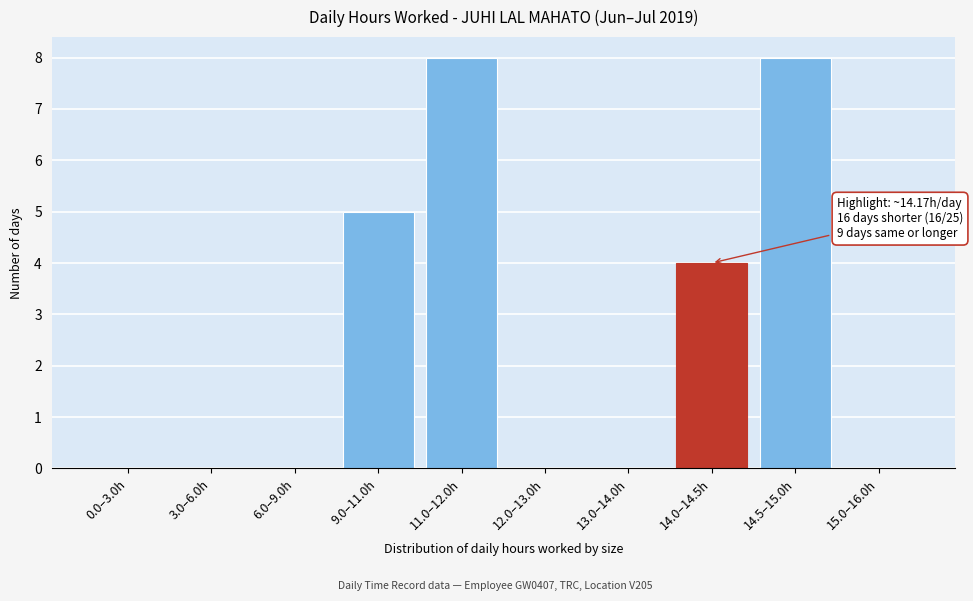

Reading left to right, extract all data points from this chart.

0.0–3.0h=0	3.0–6.0h=0	6.0–9.0h=0	9.0–11.0h=5	11.0–12.0h=8	12.0–13.0h=0	13.0–14.0h=0	14.0–14.5h=4	14.5–15.0h=8	15.0–16.0h=0